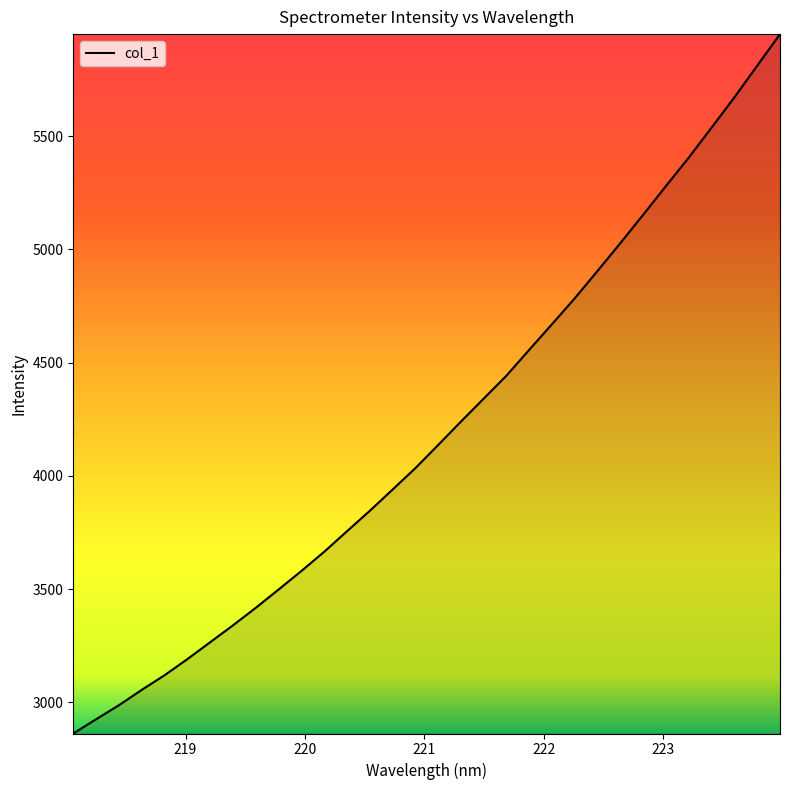

What is the smallest value displayed?

2862.0